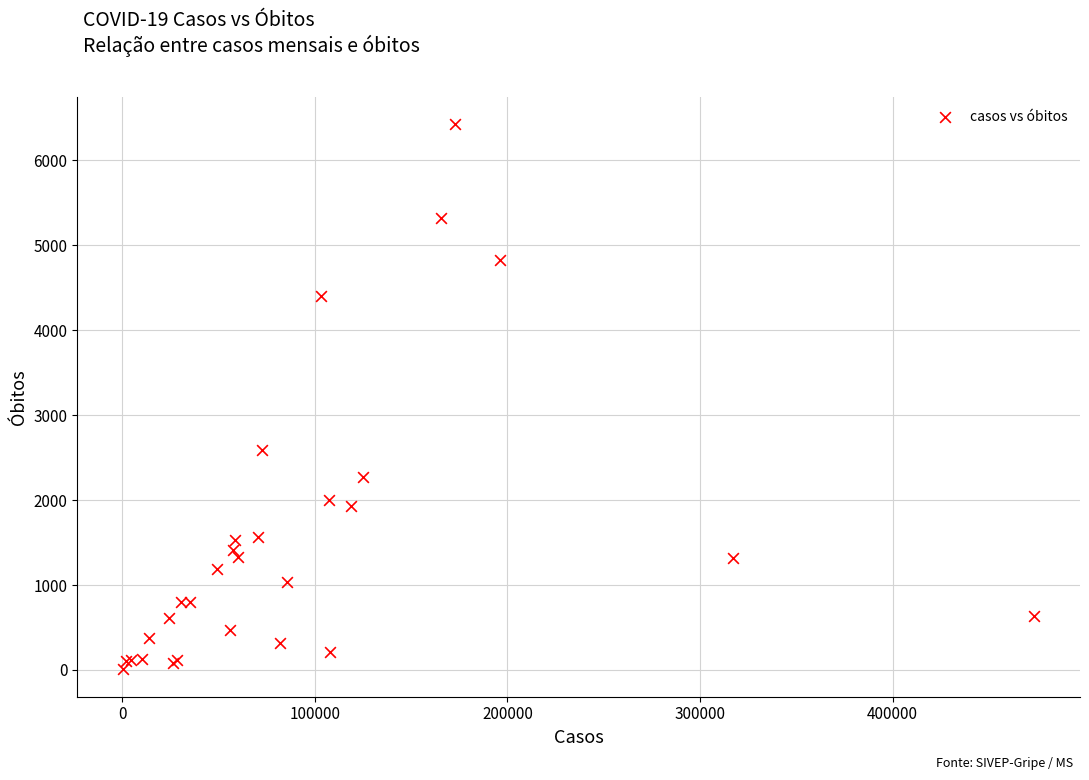

What Y value in the scatter plot is closest to 3216?

2593